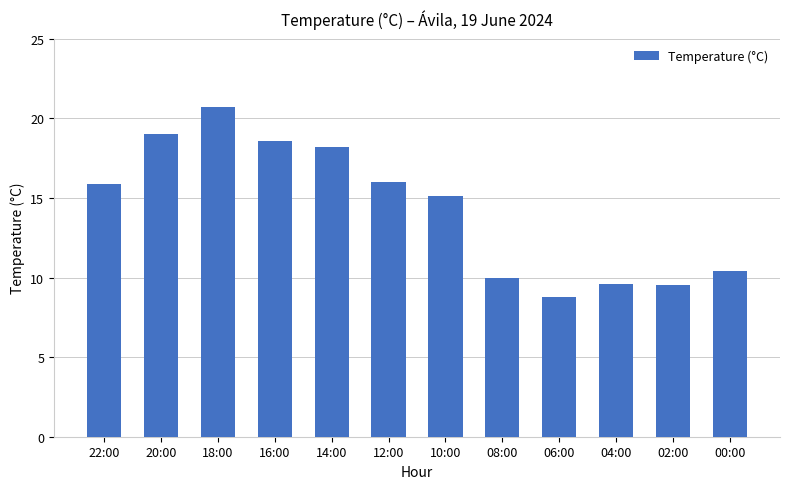

Are the bars grouped side by side (vs. stacked)?

No